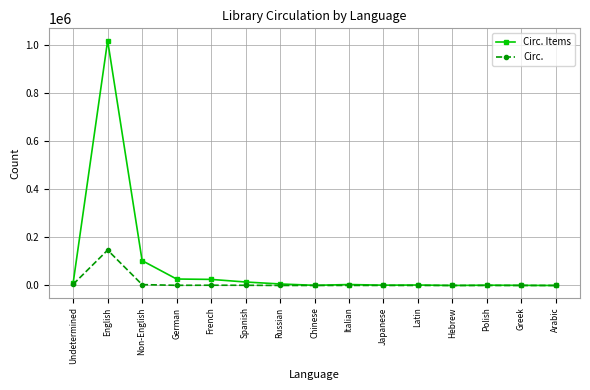

List the series in order of their peak value, lowest first.

Circ., Circ. Items